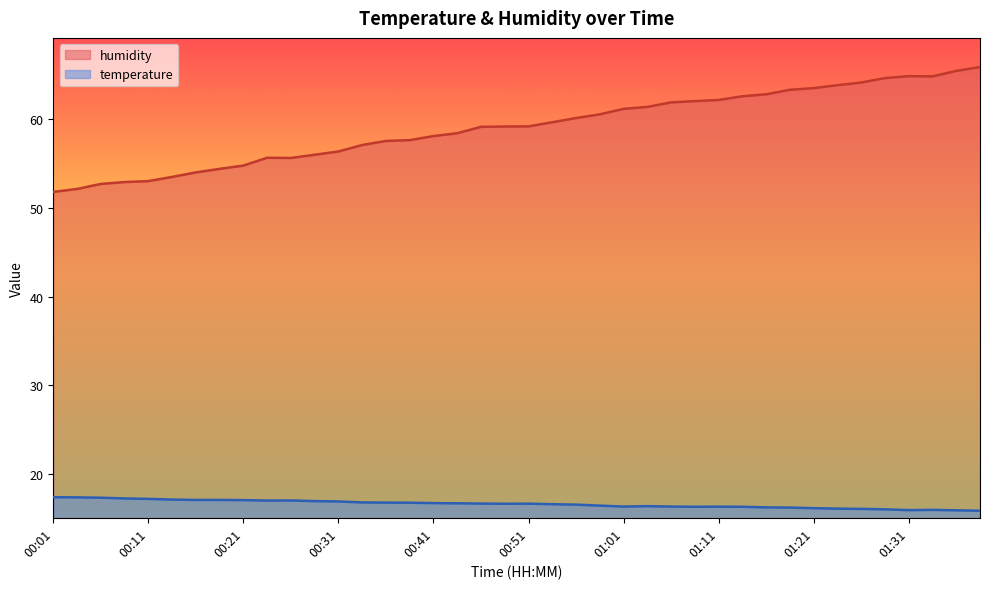

List the series in order of their peak value, highest first.

humidity, temperature